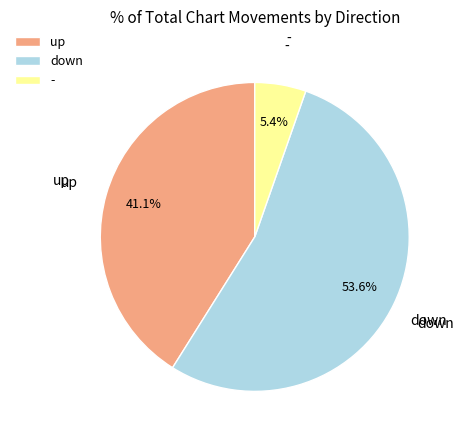

True or false: up accounts for 51% of the total.

False